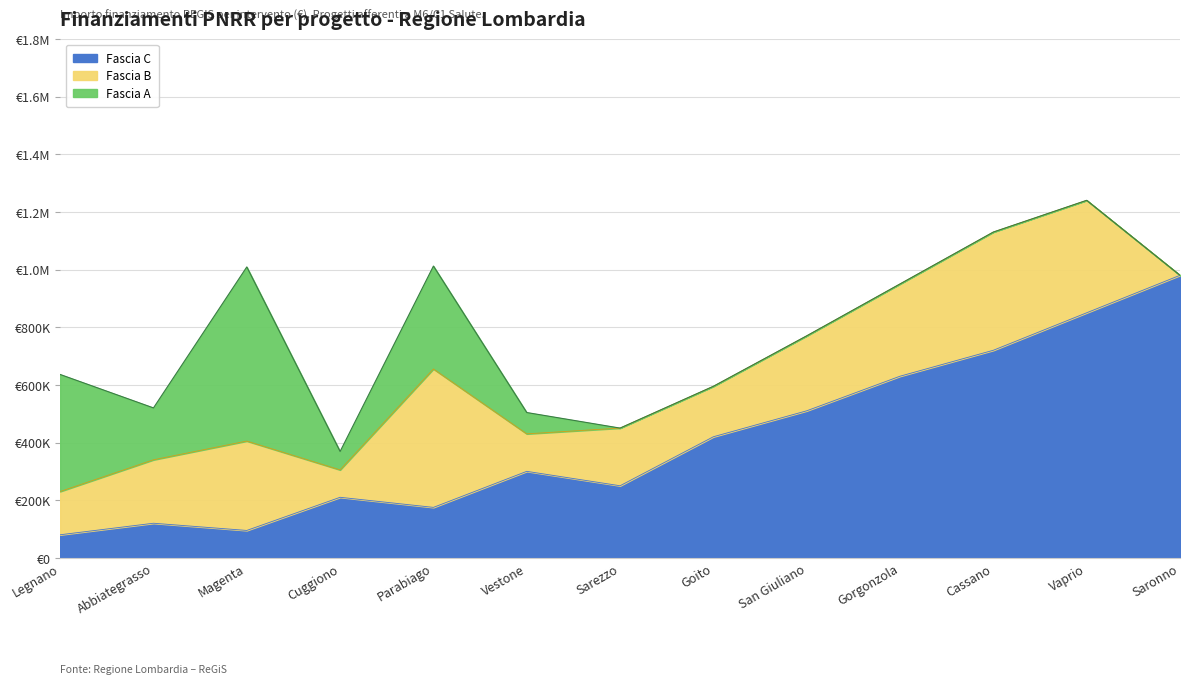

What position from the right is Saronno?

1